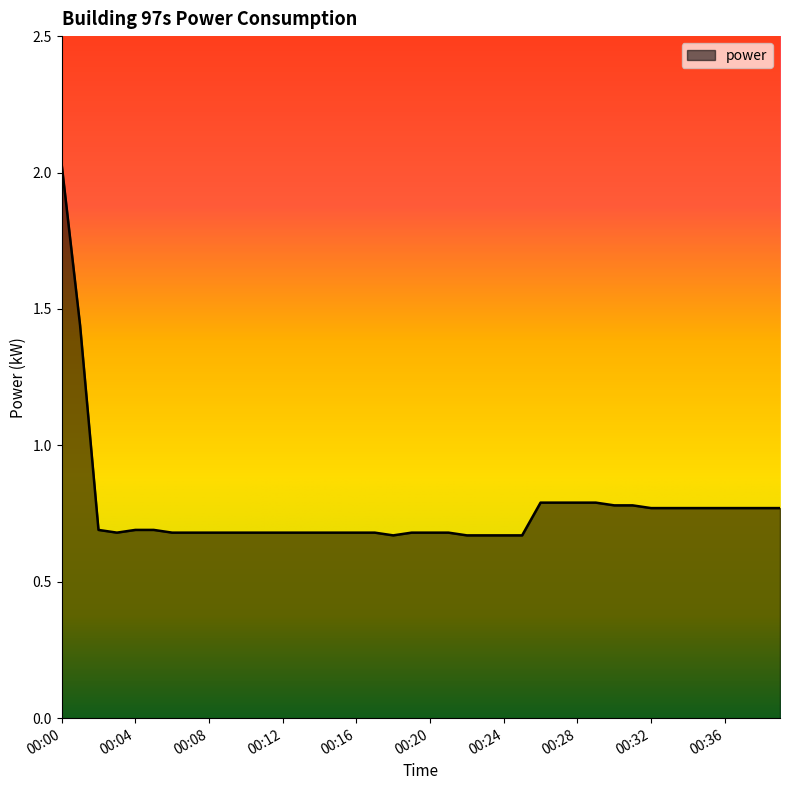

List the labels in order of value, largest first.

00:00, 00:01, 00:26, 00:27, 00:28, 00:29, 00:30, 00:31, 00:32, 00:33, 00:34, 00:35, 00:36, 00:37, 00:38, 00:39, 00:02, 00:04, 00:05, 00:03, 00:06, 00:07, 00:08, 00:09, 00:10, 00:11, 00:12, 00:13, 00:14, 00:15, 00:16, 00:17, 00:19, 00:20, 00:21, 00:18, 00:22, 00:23, 00:24, 00:25